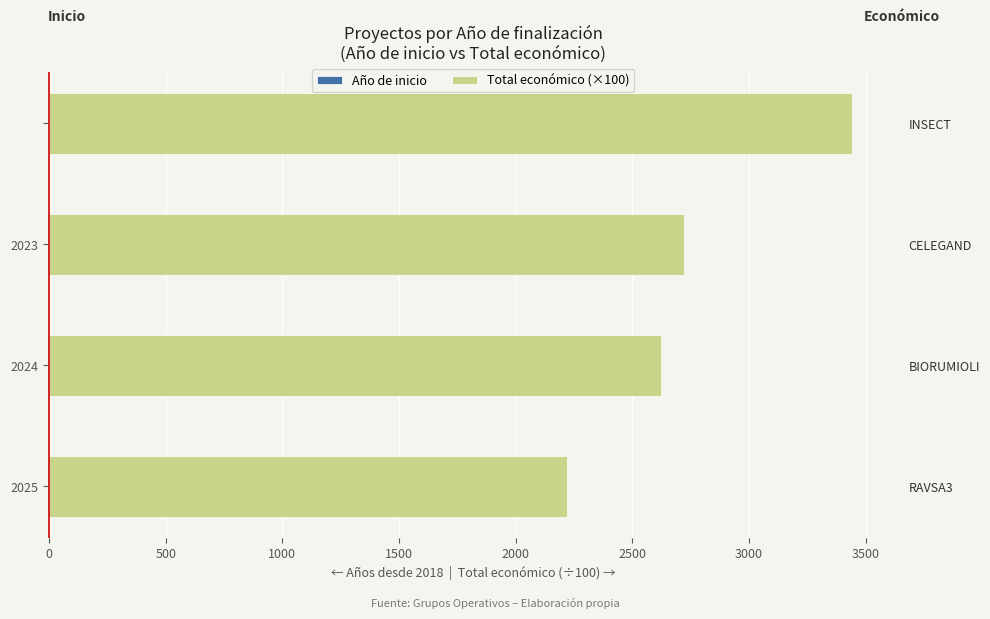

Count the Año de inicio values in the range -4 to 0.

3